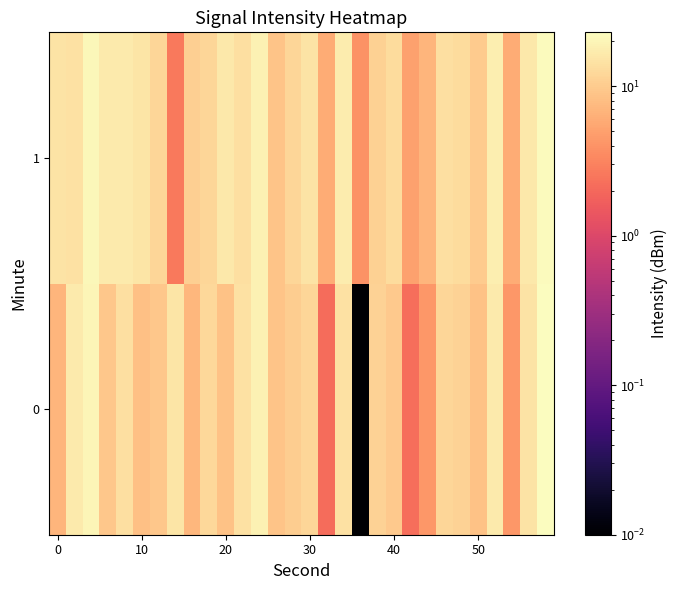

At how many categories does at least one series exceed 16?

8